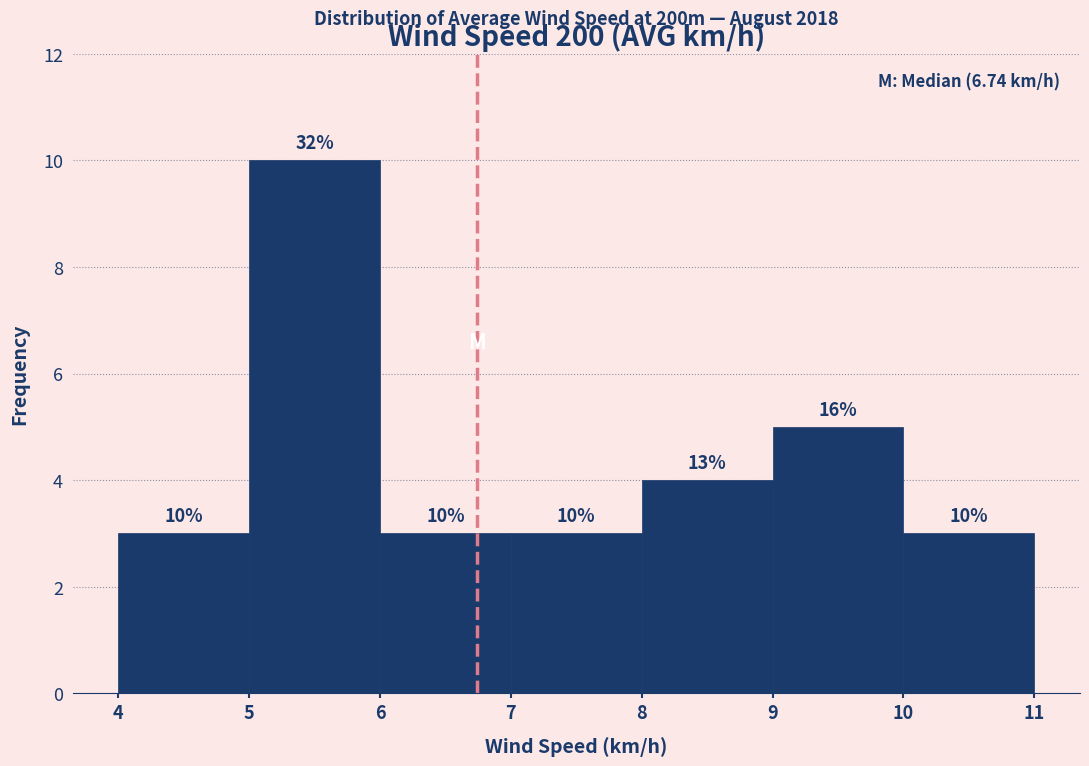

Over which range of the x-axis is the bar tallest?

5 to 6